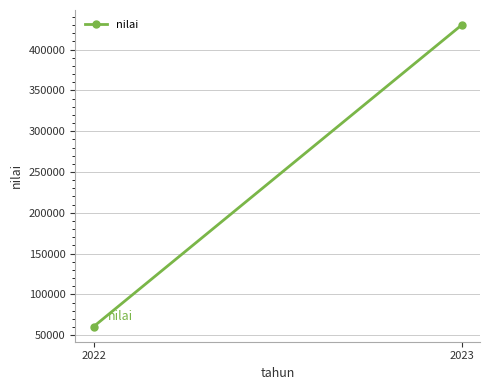

What is the maximum value shown in the chart?

430000